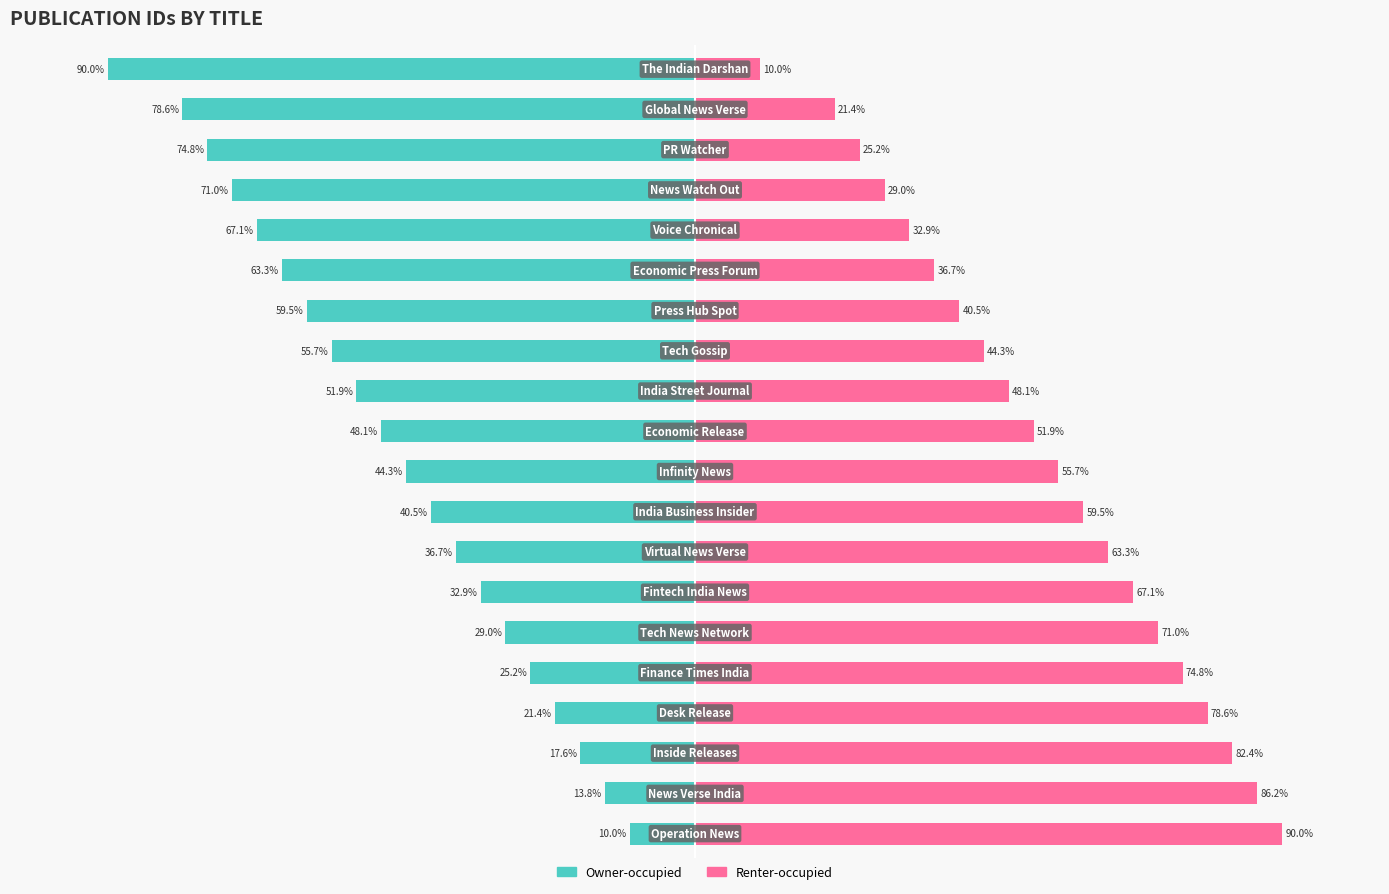

The value of Renter-occupied at 15 is 53.1. True or false?

False